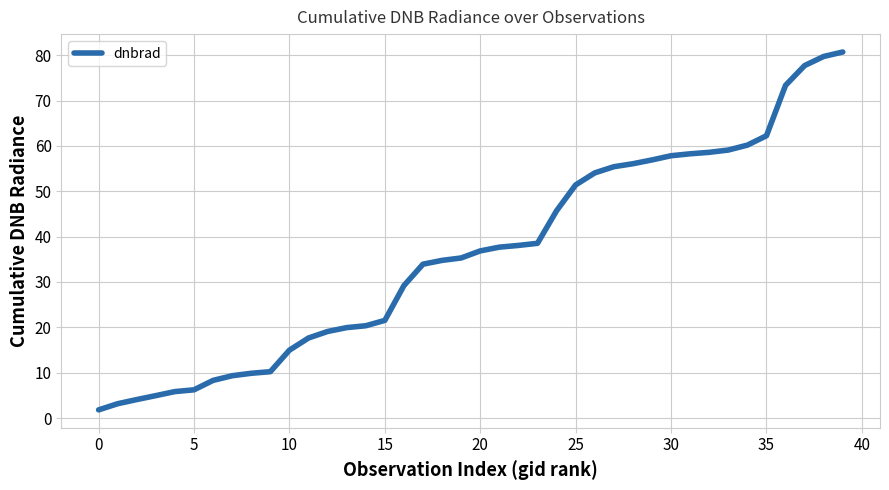

What is the smallest value displayed?

1.8